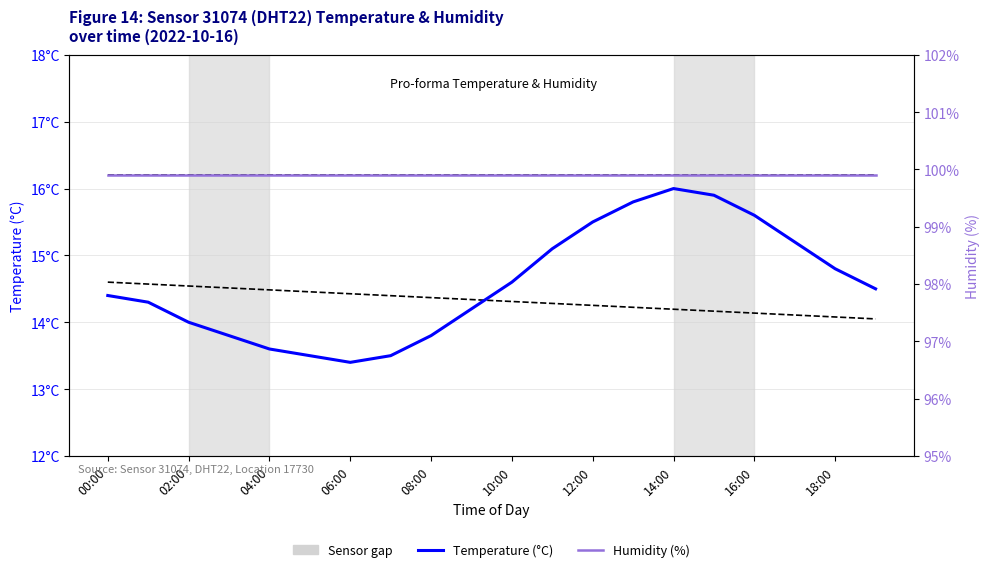

How many distinct data groups are displayed?

2